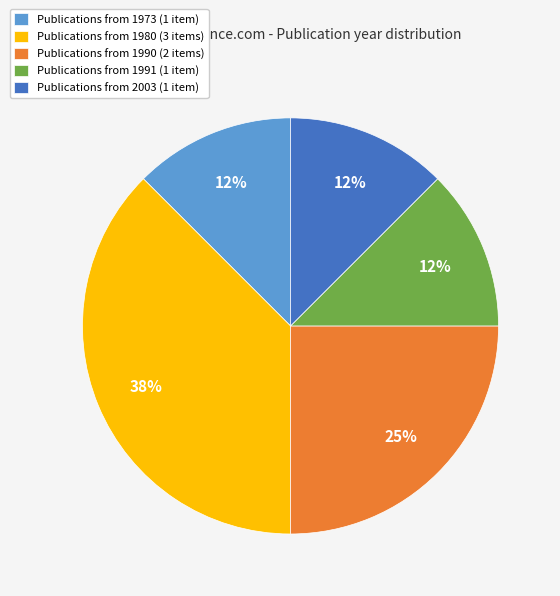

Does any single category account for the majority?

No